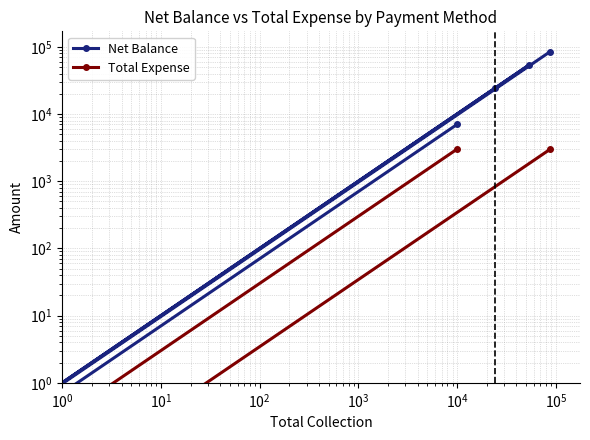

True or false: Net Balance and Total Expense intersect in this chart.

False